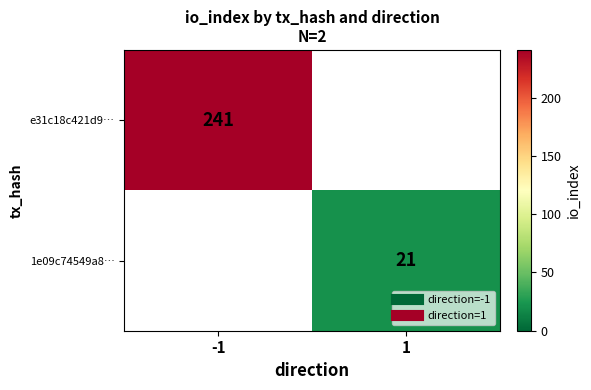

At which label does 1e09c74549a8… reach its minimum?

-1